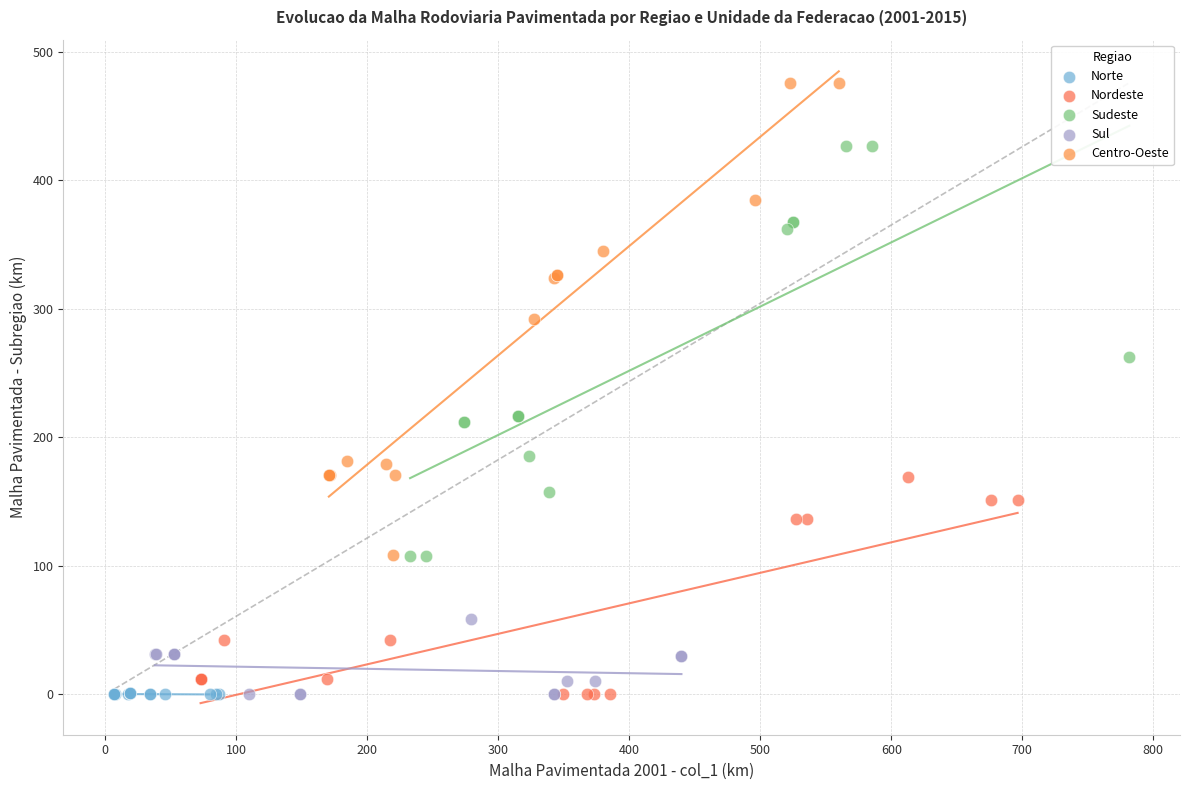

Which series reaches the maximum Y coordinate?

Centro-Oeste